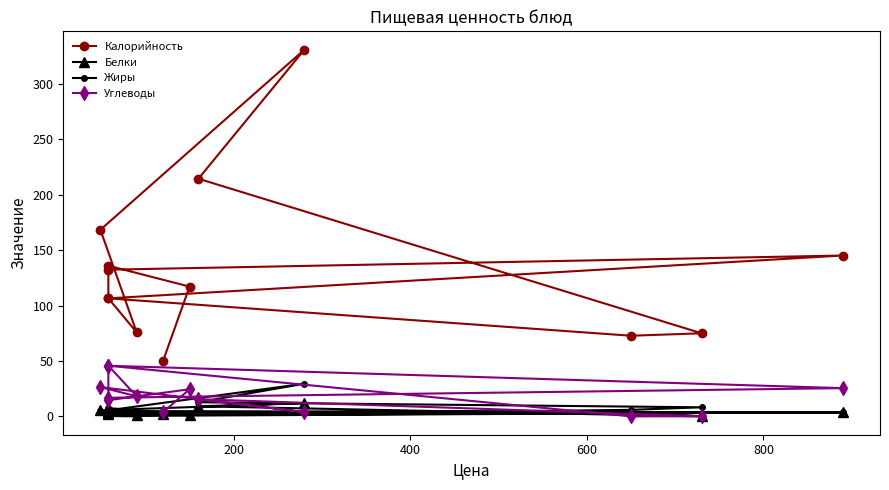

True or false: Жиры has more than 0 points higher than both neighbors.

True